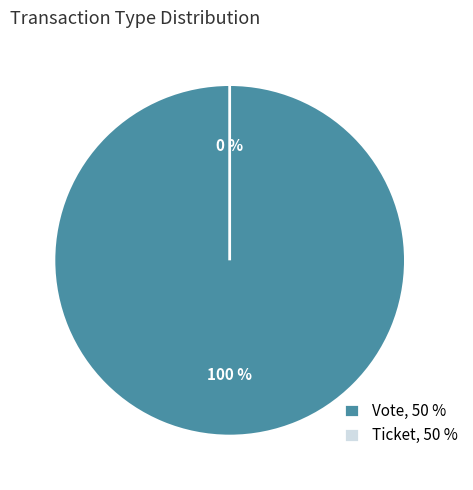

Is it true that Vote is 100% of the pie?

True